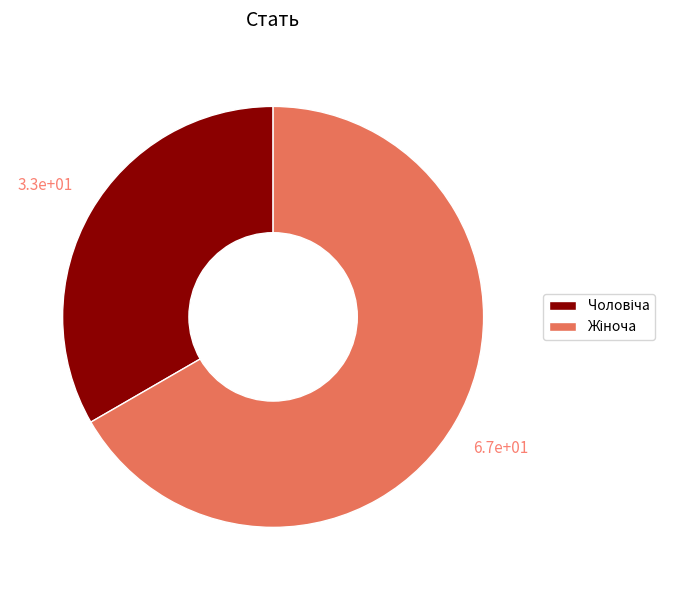

Is there a majority slice in this chart?

Yes